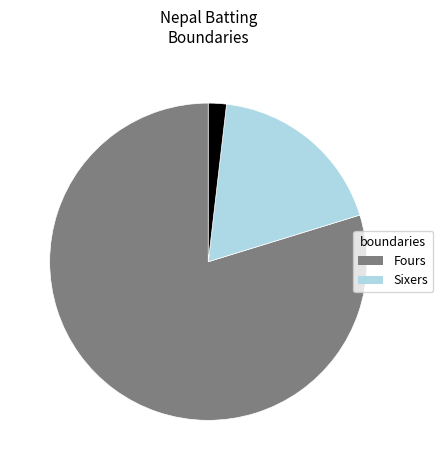

Is there a majority slice in this chart?

Yes